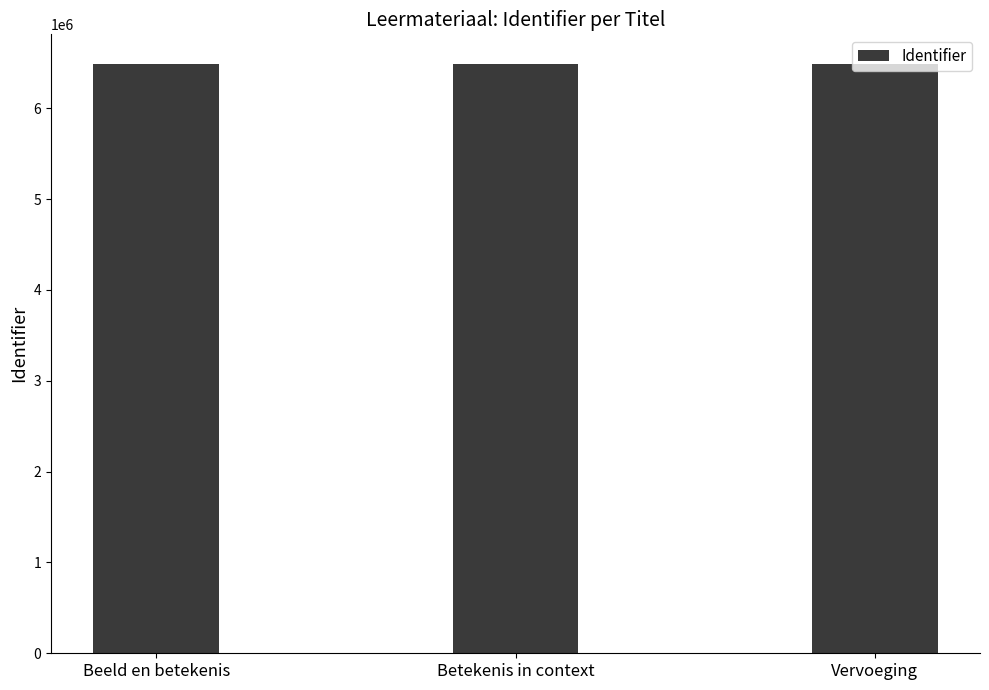

What is the ratio of the value at Betekenis in context to the value at Beeld en betekenis?

1.0